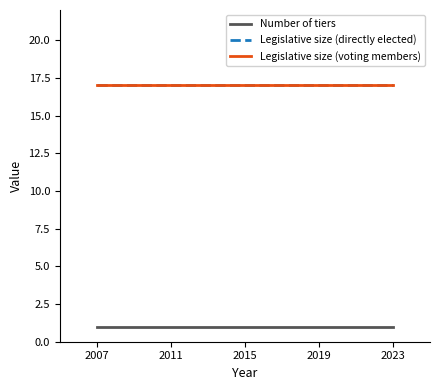

True or false: Legislative size (voting members) and Legislative size (directly elected) cross at least once.

False